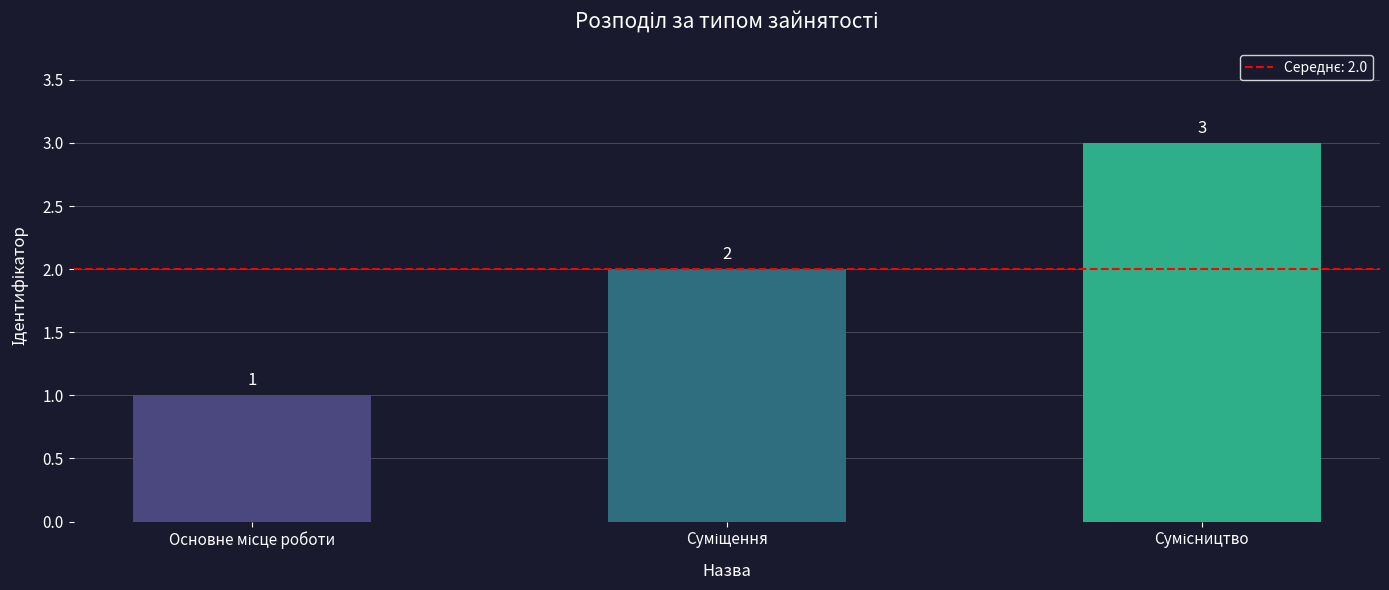

Count the values in the range 1 to 3.

3